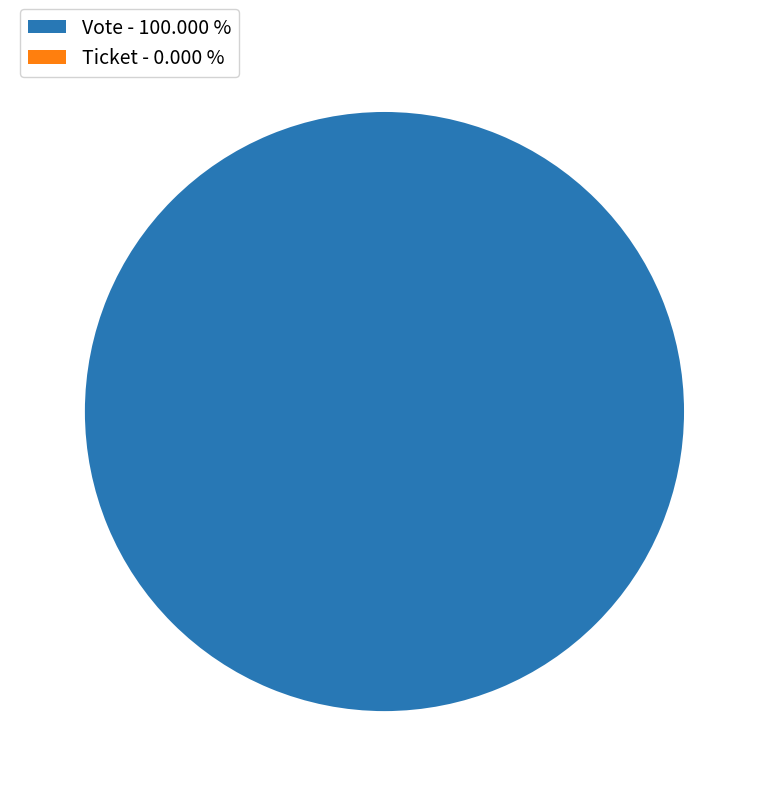

What percentage is NOT represented by Ticket?

100.0%